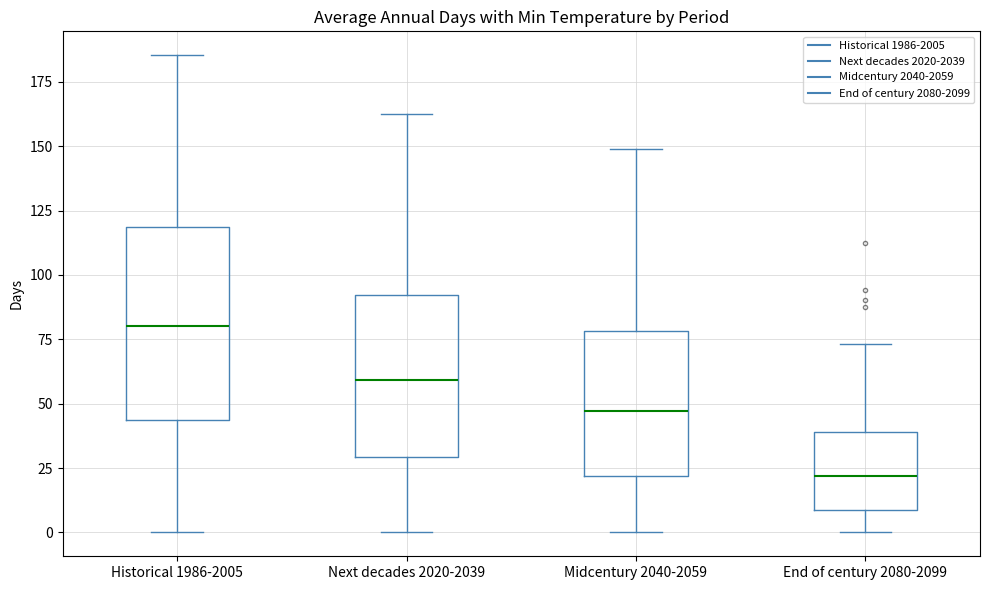

Which box is the tallest, from its lower edge to its upper edge?

Historical 1986-2005